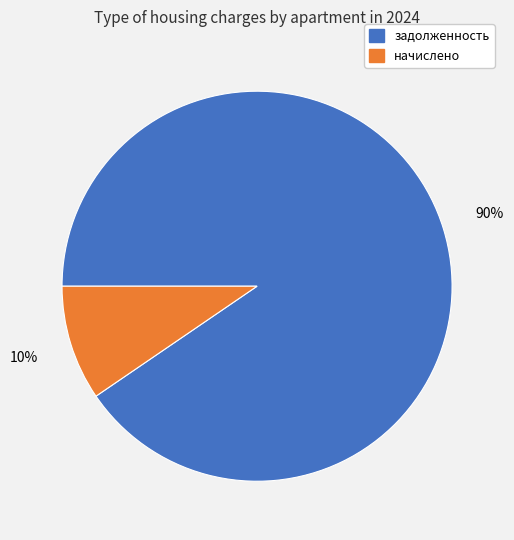

The задолженность slice represents 76% of the pie. True or false?

False